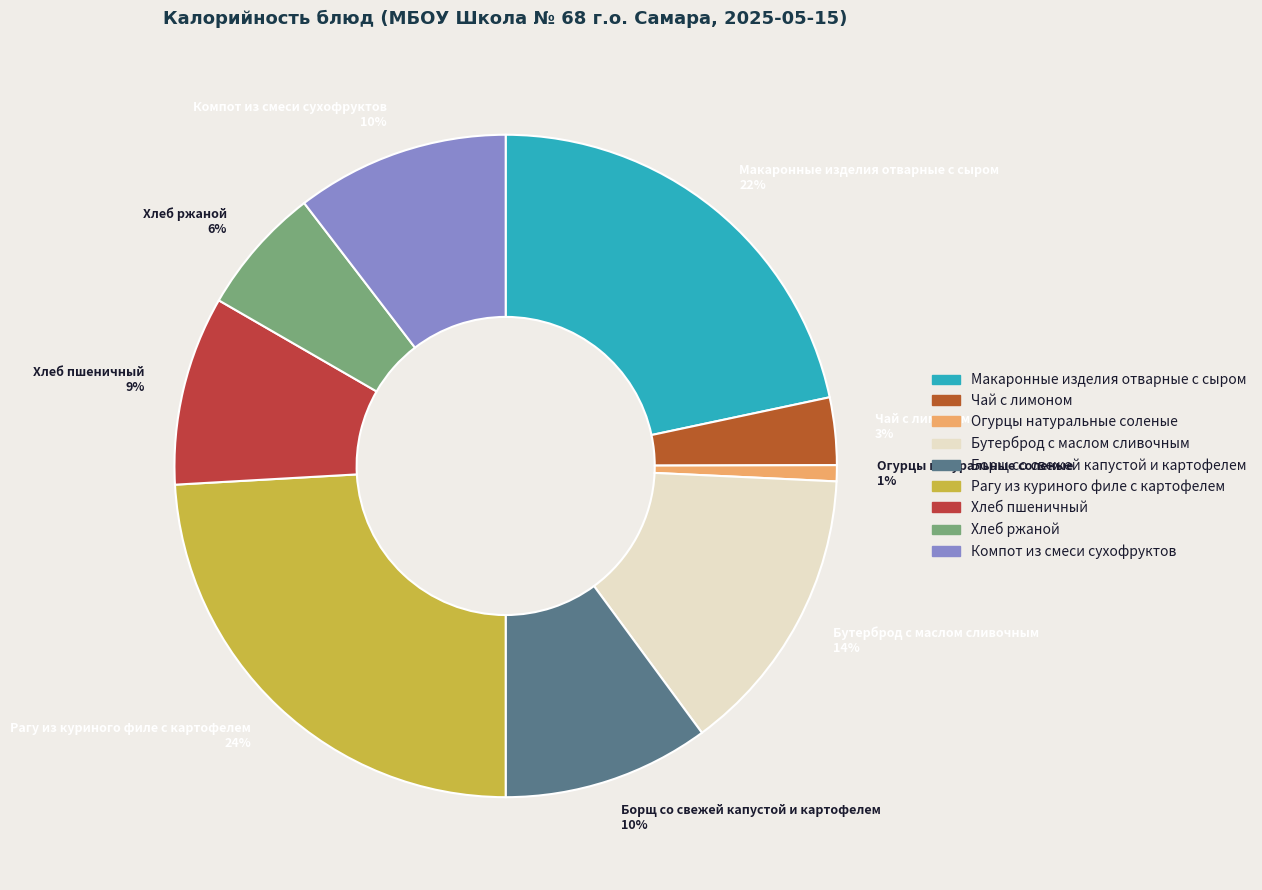

What is the largest slice in the pie chart?

Рагу из куриного филе с картофелем